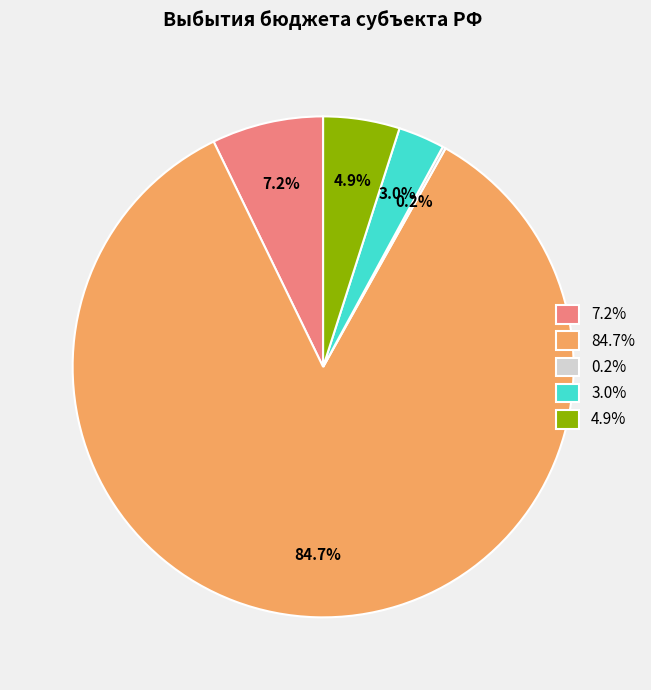

How much of the chart is everything except 4.9%?

95.1%